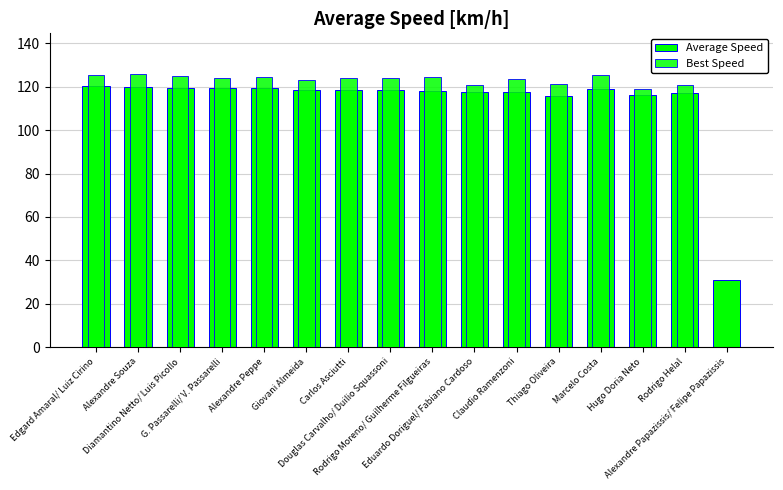

What is the label of the 4th bar from the right?

Marcelo Costa